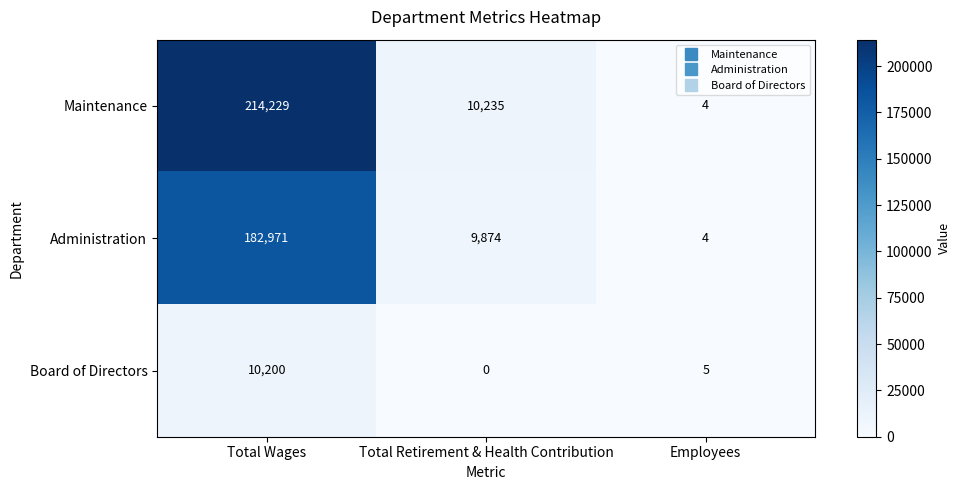

At how many categories does at least one series exceed 120947?

1